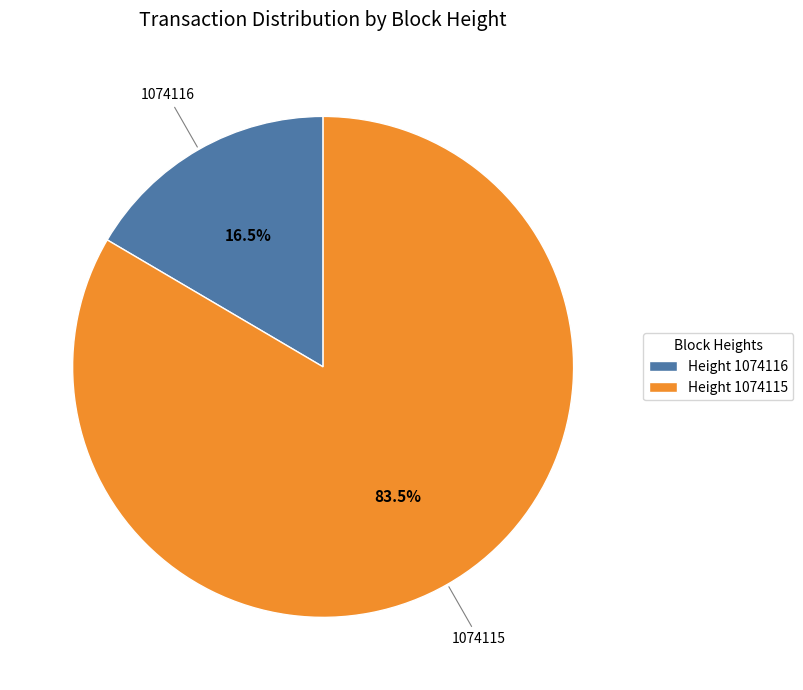

What is the total percentage of Height 1074116 and Height 1074115?

100.0%